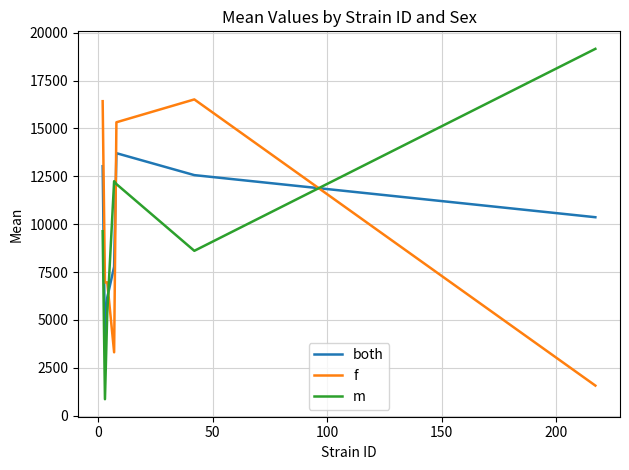

Which series has the widest spread of values?

m